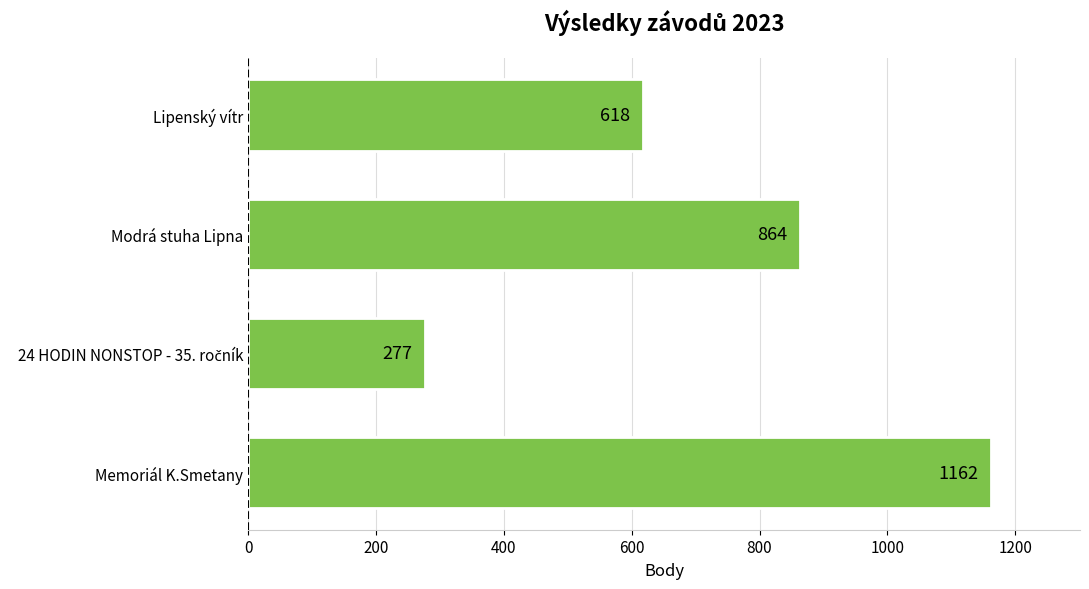

Does the chart contain stacked bars?

No